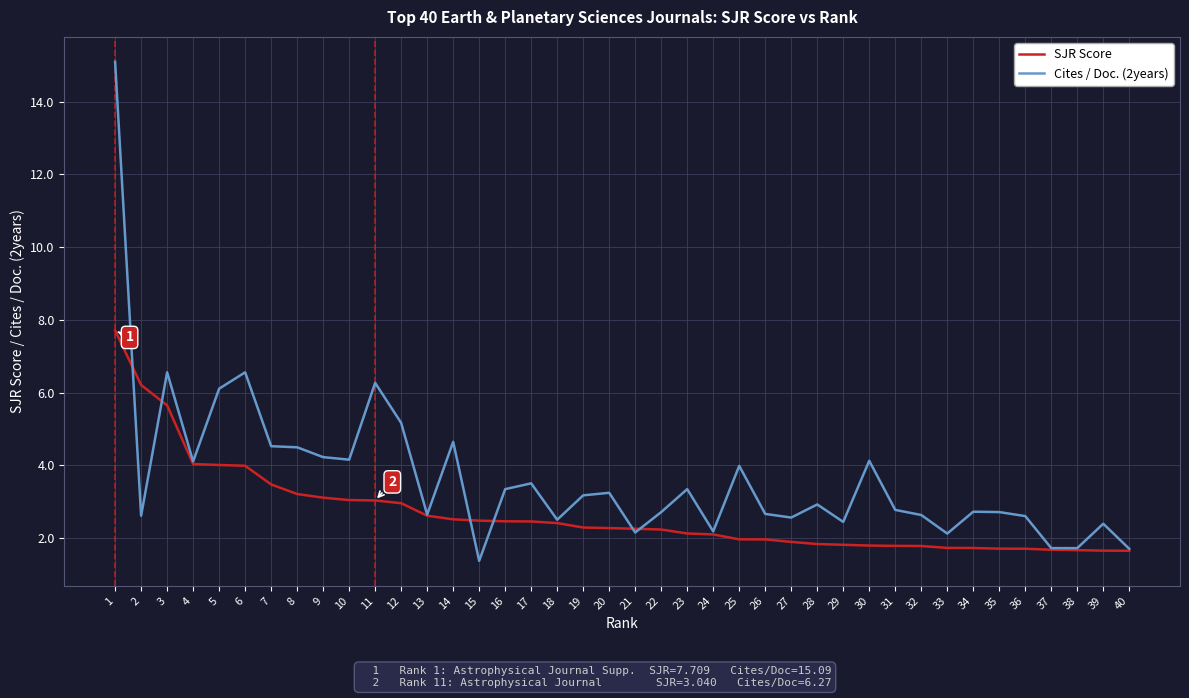

True or false: SJR Score has a value of 2.0 at 26.

True